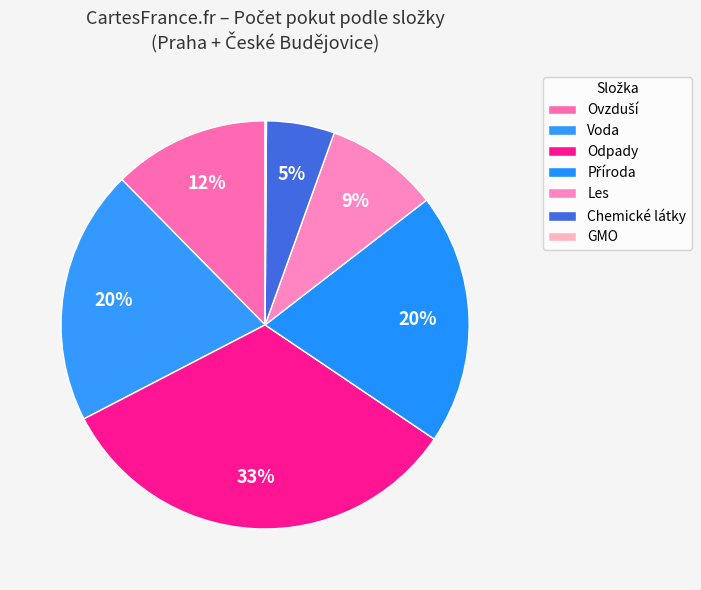

Is there any slice that represents more than half of the pie?

No